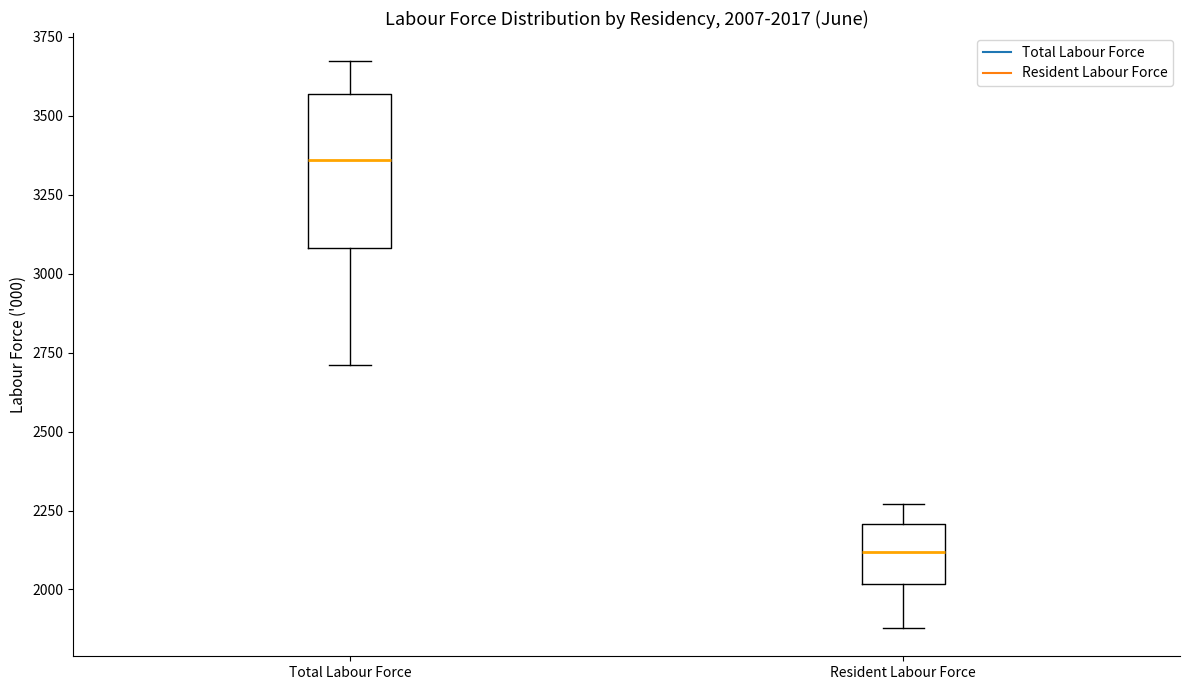

Which box's median line is the lowest?

Resident Labour Force